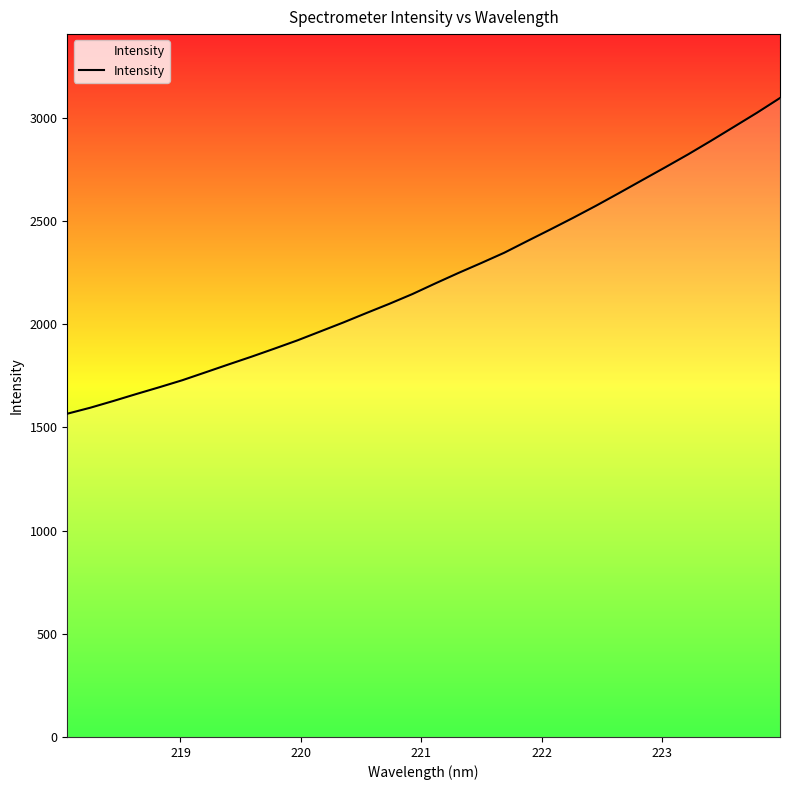

What is the smallest value displayed?

1565.9